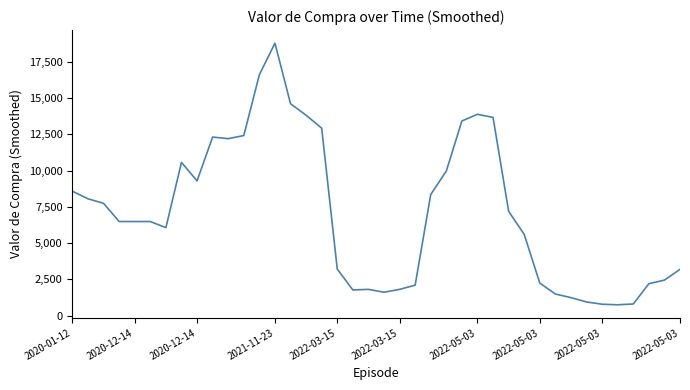

What is the minimum value shown in the chart?

742.4